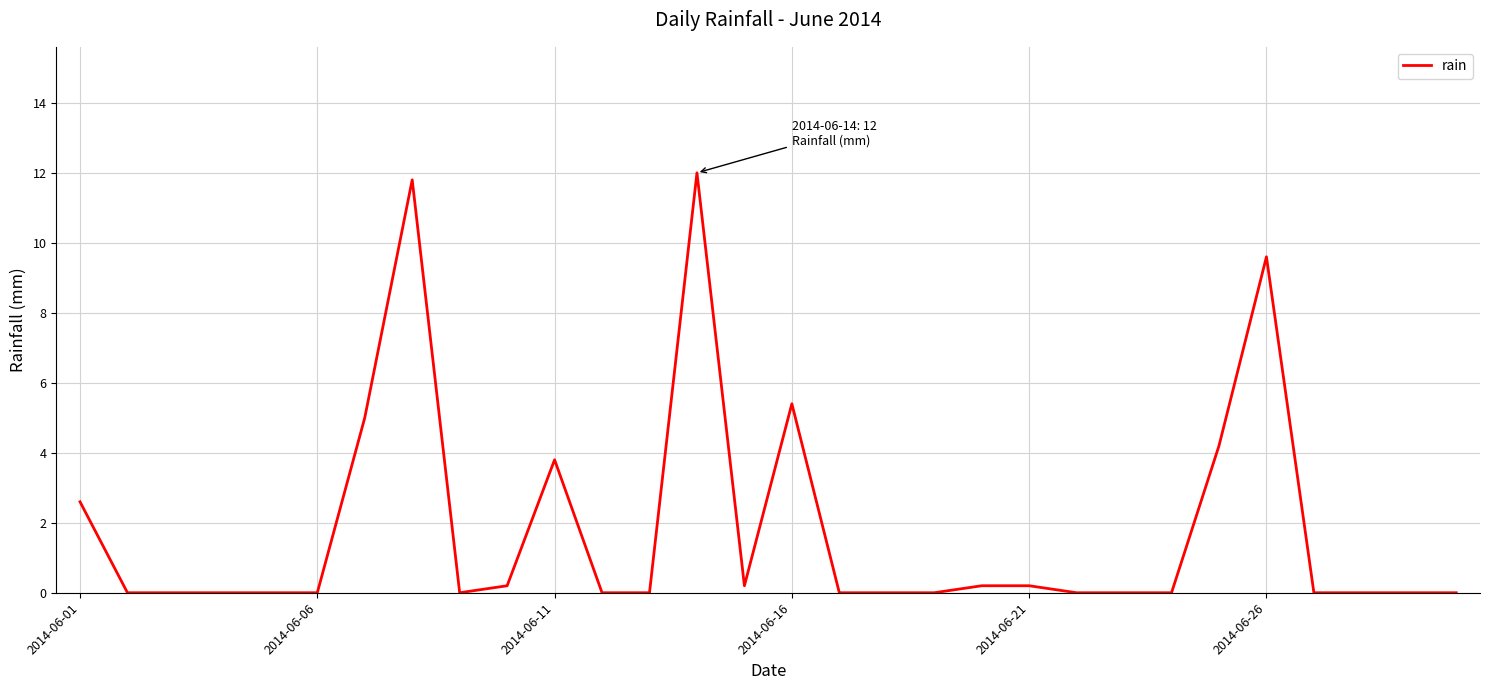

Is this an area chart (filled region under the line)?

No